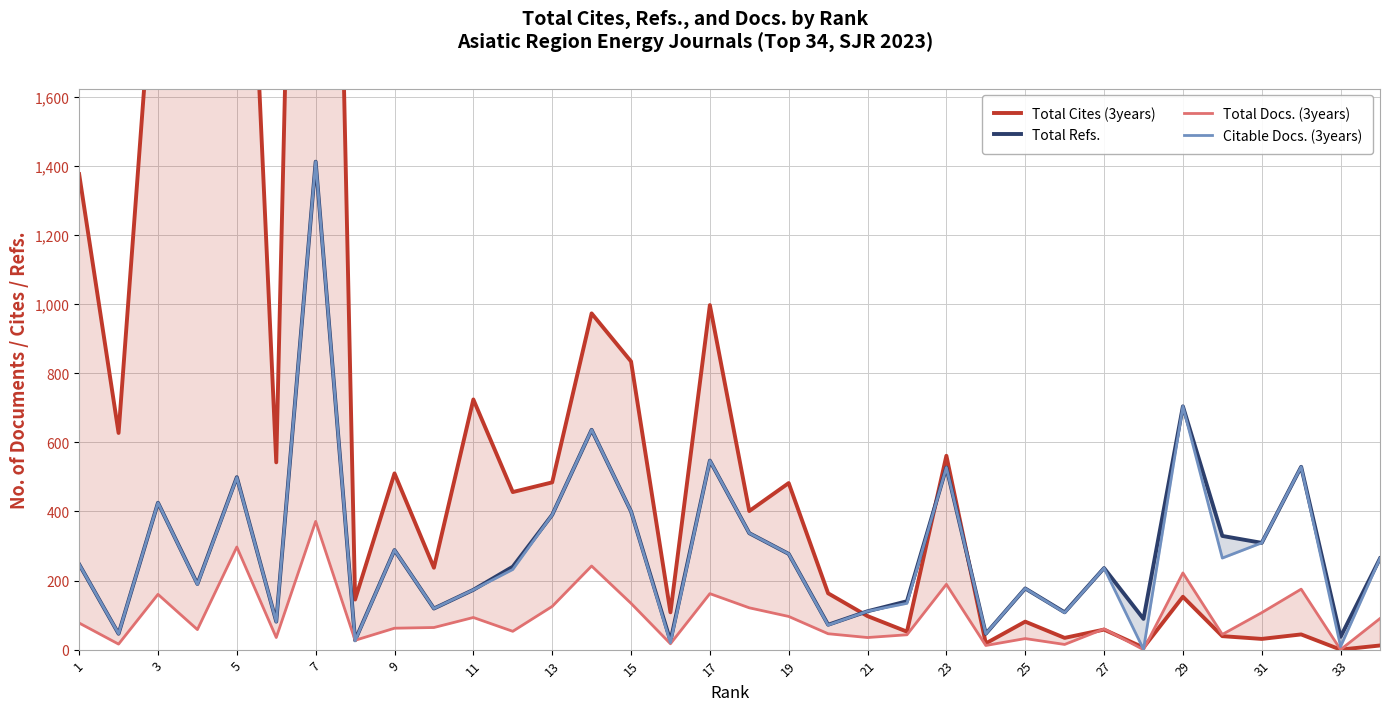

How many lines are shown in the chart?

4